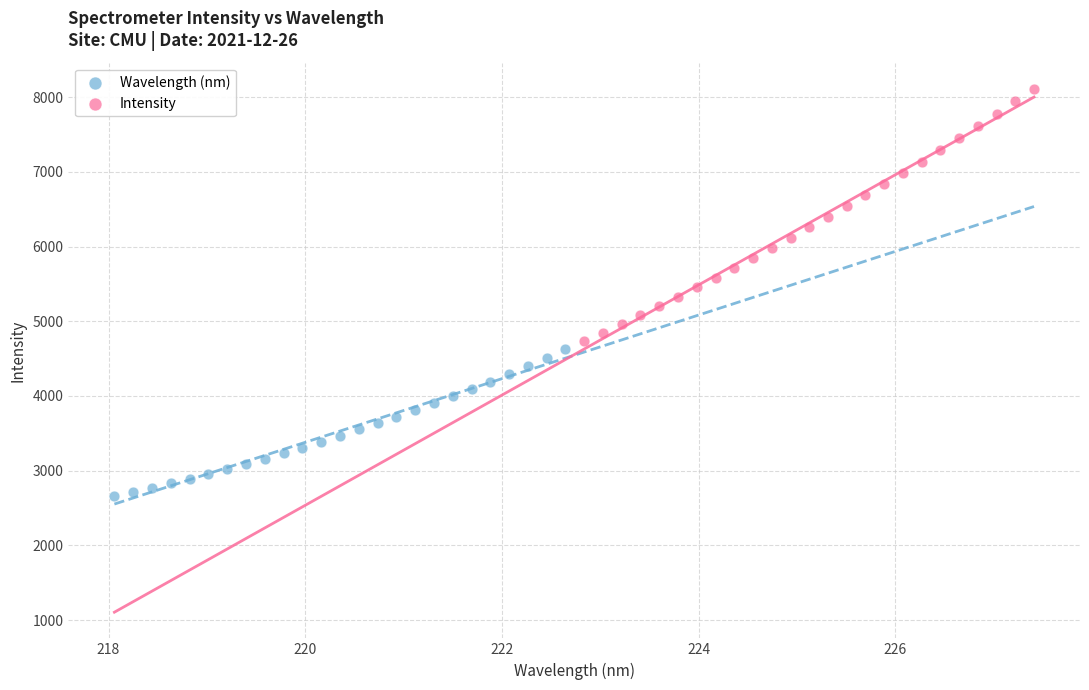

What are all the series names shown in the legend?

Wavelength (nm), Intensity